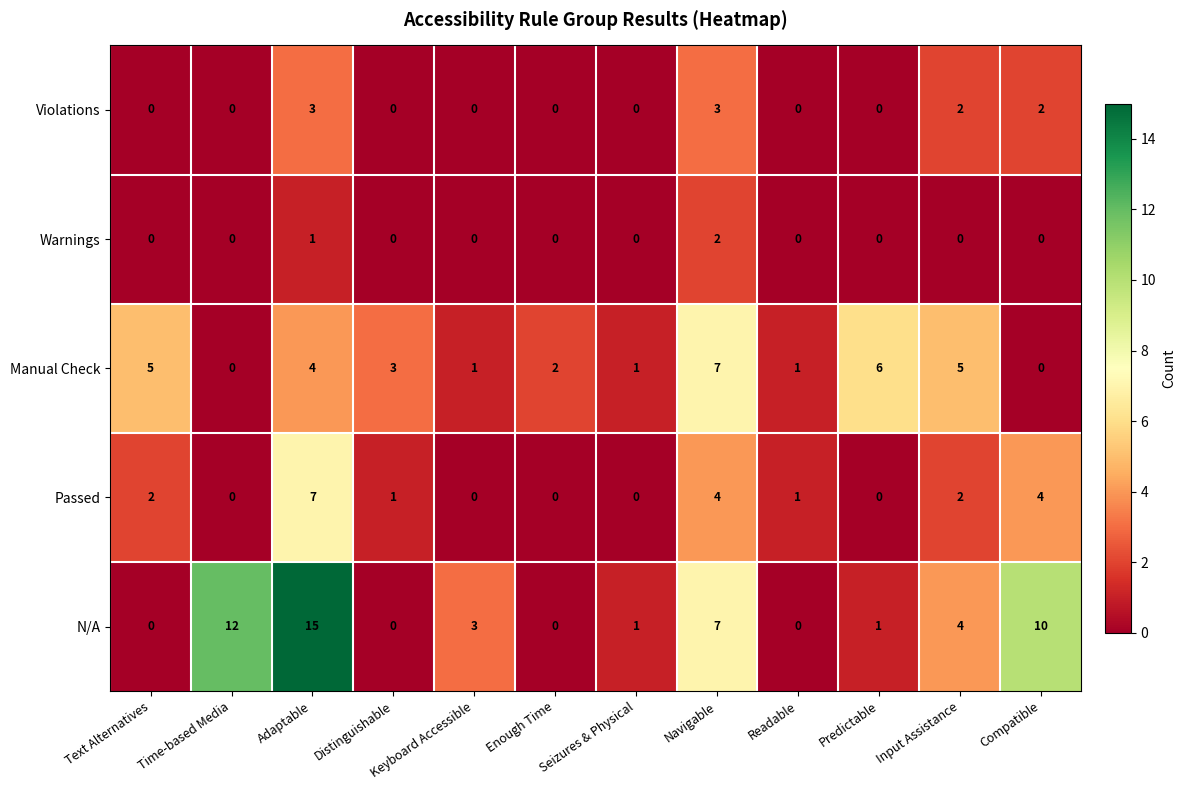

What is the difference between the maximum and second lowest values in the Manual Check series?

7